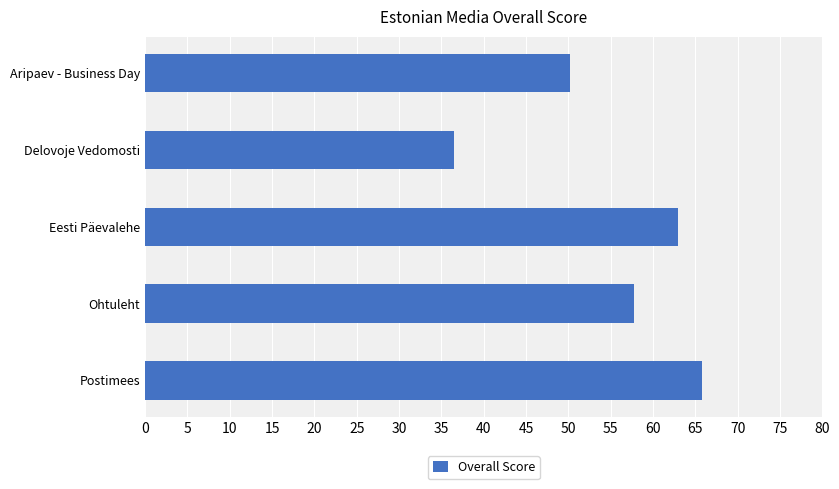

How many bars are there in total?

5